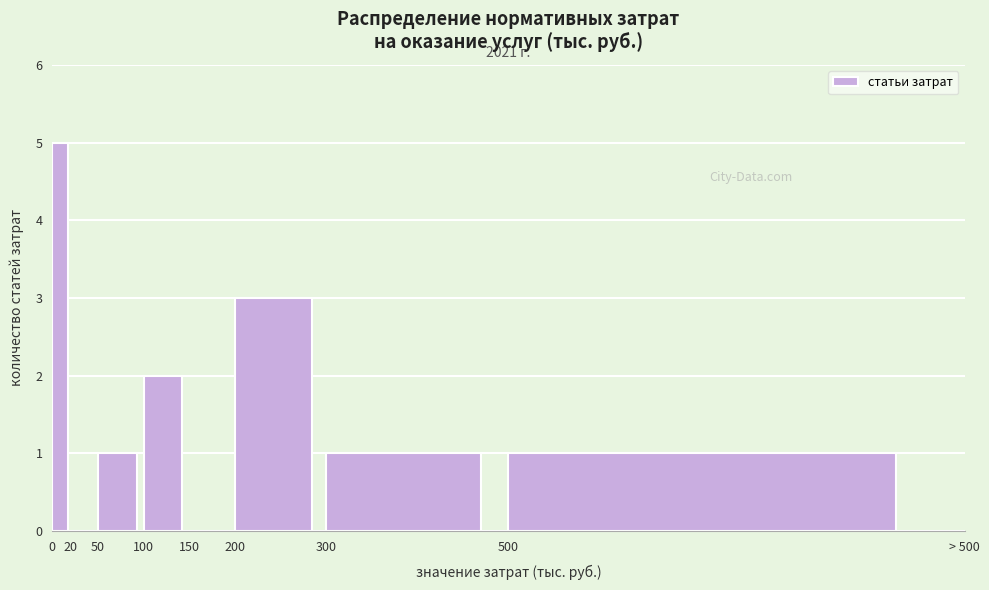

Reading left to right, list all the values displayed in this chart.

0=5	20=0	50=1	100=2	150=0	200=3	300=1	500=1